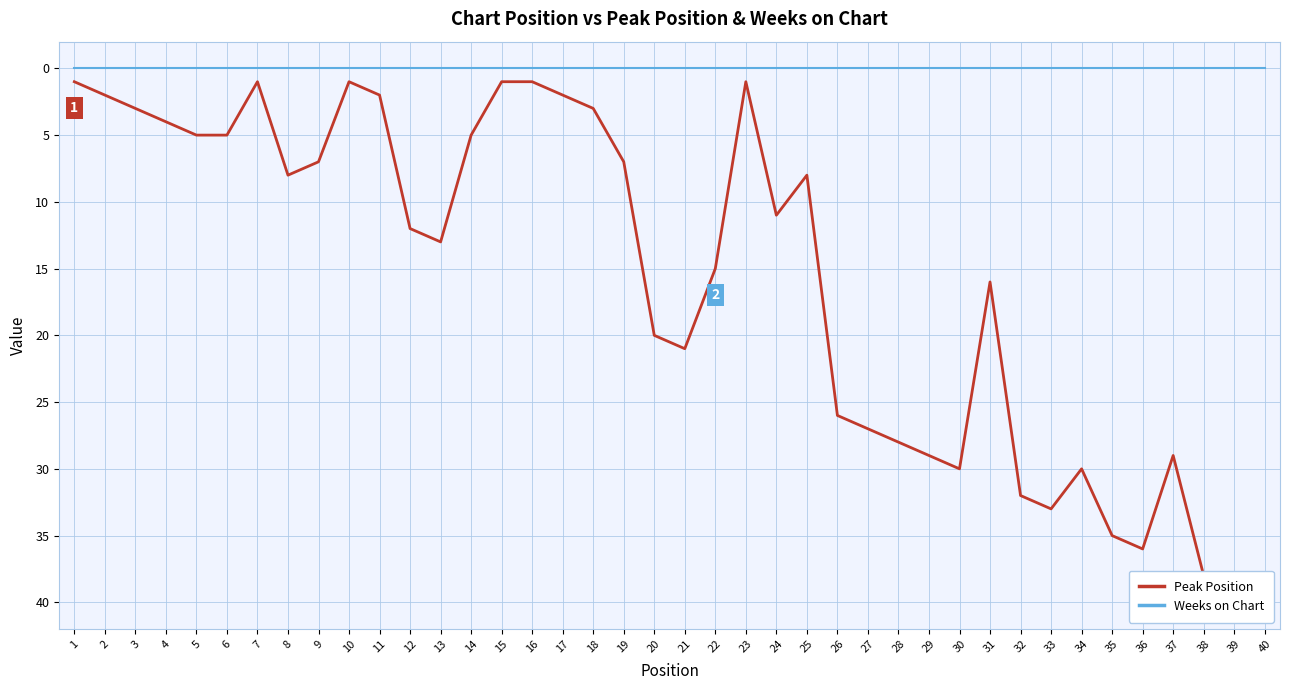

Is the value of Weeks on Chart at 24 greater than the value of Peak Position at 1?

No